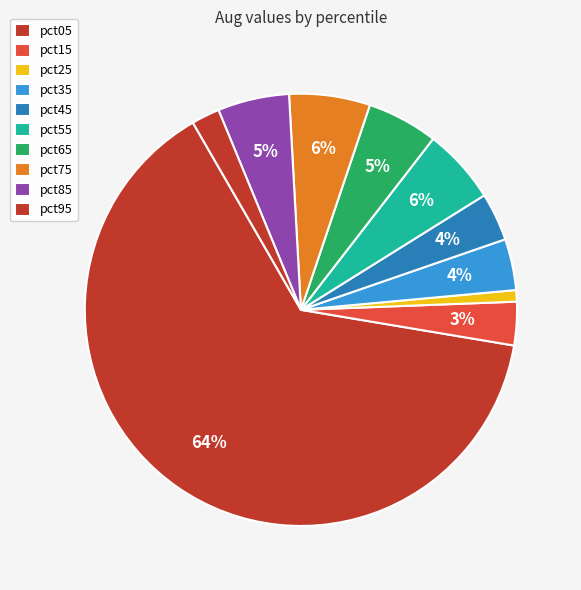

True or false: pct05 accounts for 52% of the total.

False